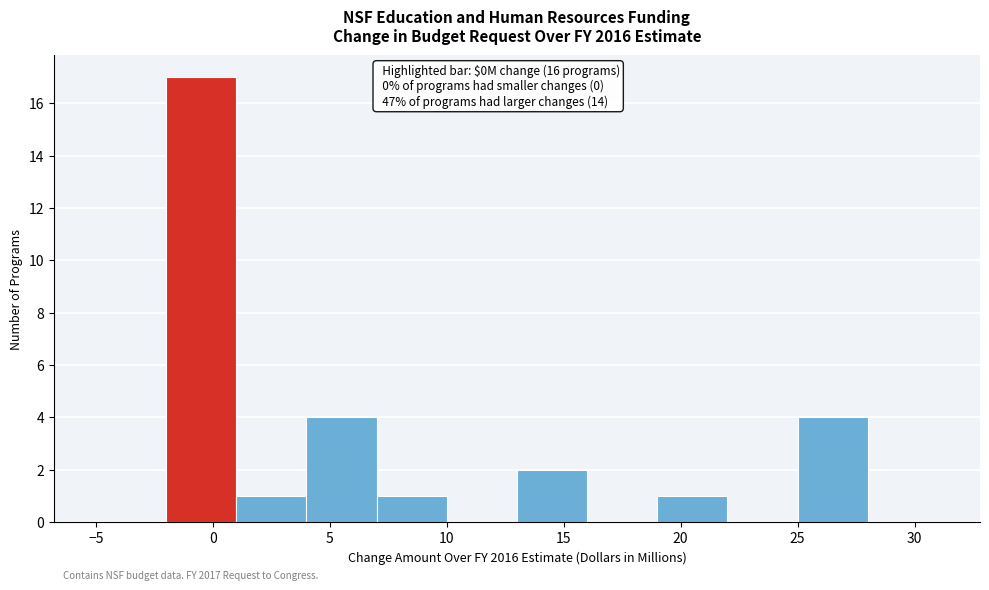

Which range on the x-axis has the tallest bar?

-2 to 1